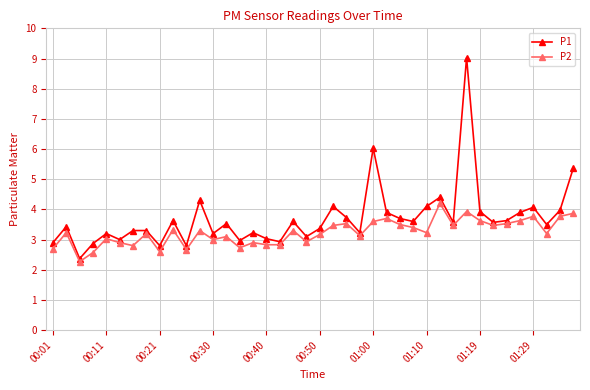

Which series has the largest total across all categories?

P1